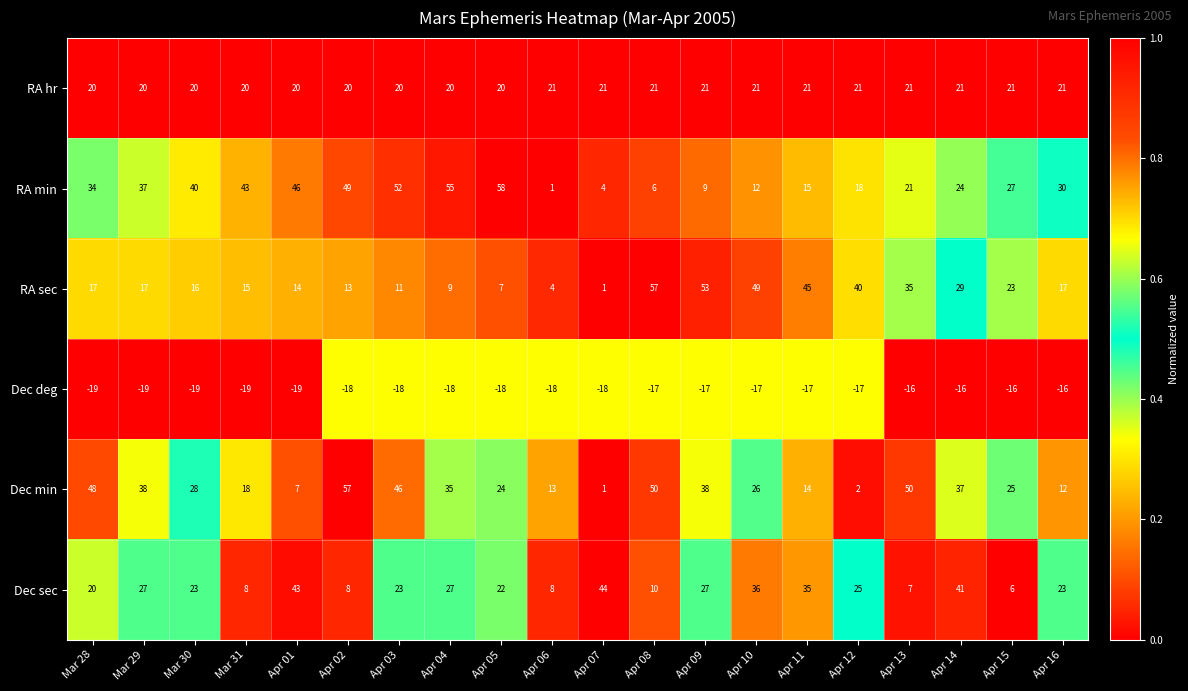

True or false: RA hr has a value of 30 at Apr 12.

False